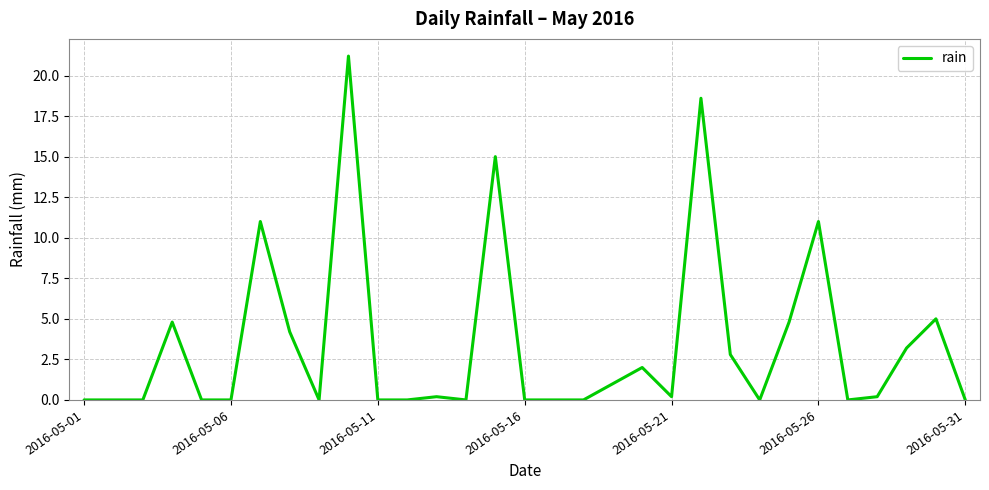

What is the difference between the maximum and minimum values?

21.2